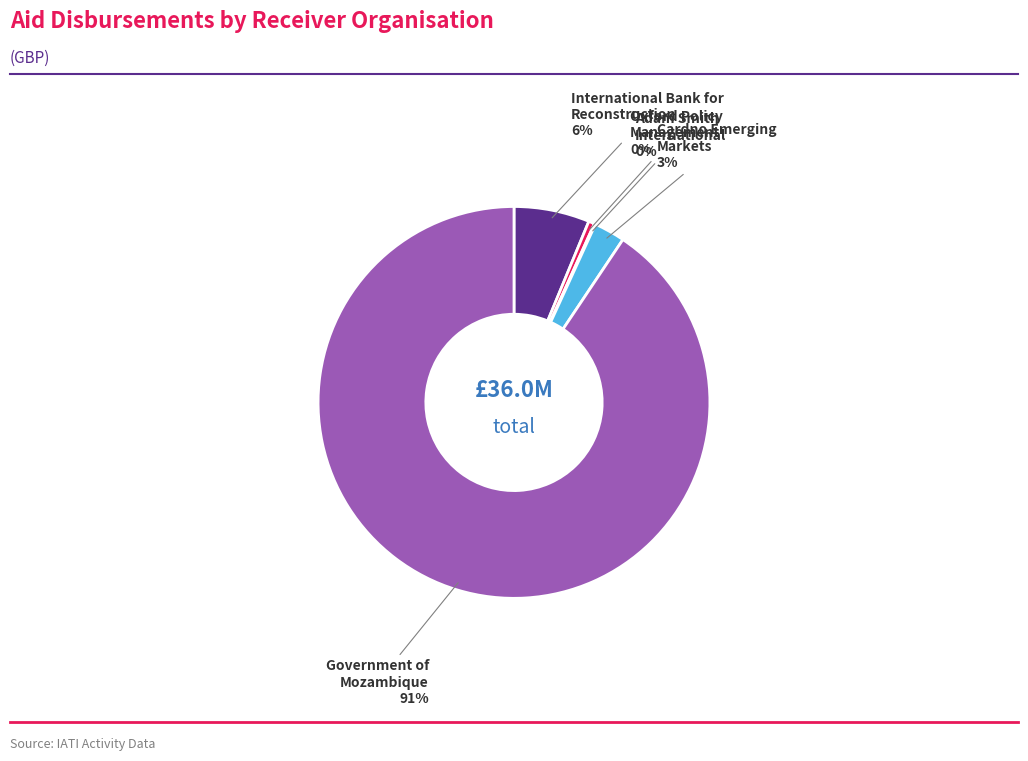

Does any single category account for the majority?

Yes